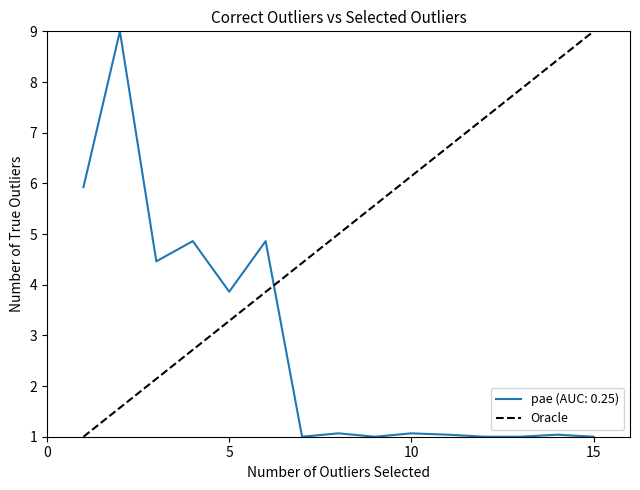

Is it true that pae (AUC: 0.25) equals 5.7 at 5?

False